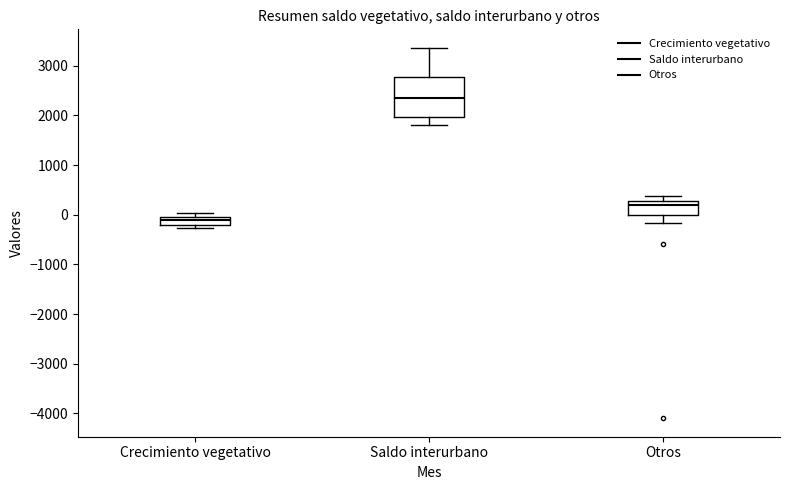

Reading left to right, transcribe this box plot: for each box, give where its median line is, the range the box spans, and where its two whiskers end, as read against the y-axis. The values are not printed on the chart, so give them approximately, as read against the axis.

Crecimiento vegetativo: median -100, box -200 to 0, whiskers -300 to 0 (above the box's upper edge)
Saldo interurbano: median 2300, box 2000 to 2800, whiskers 1800 to 3400
Otros: median 200, box 0 to 300, whiskers -200 to 400